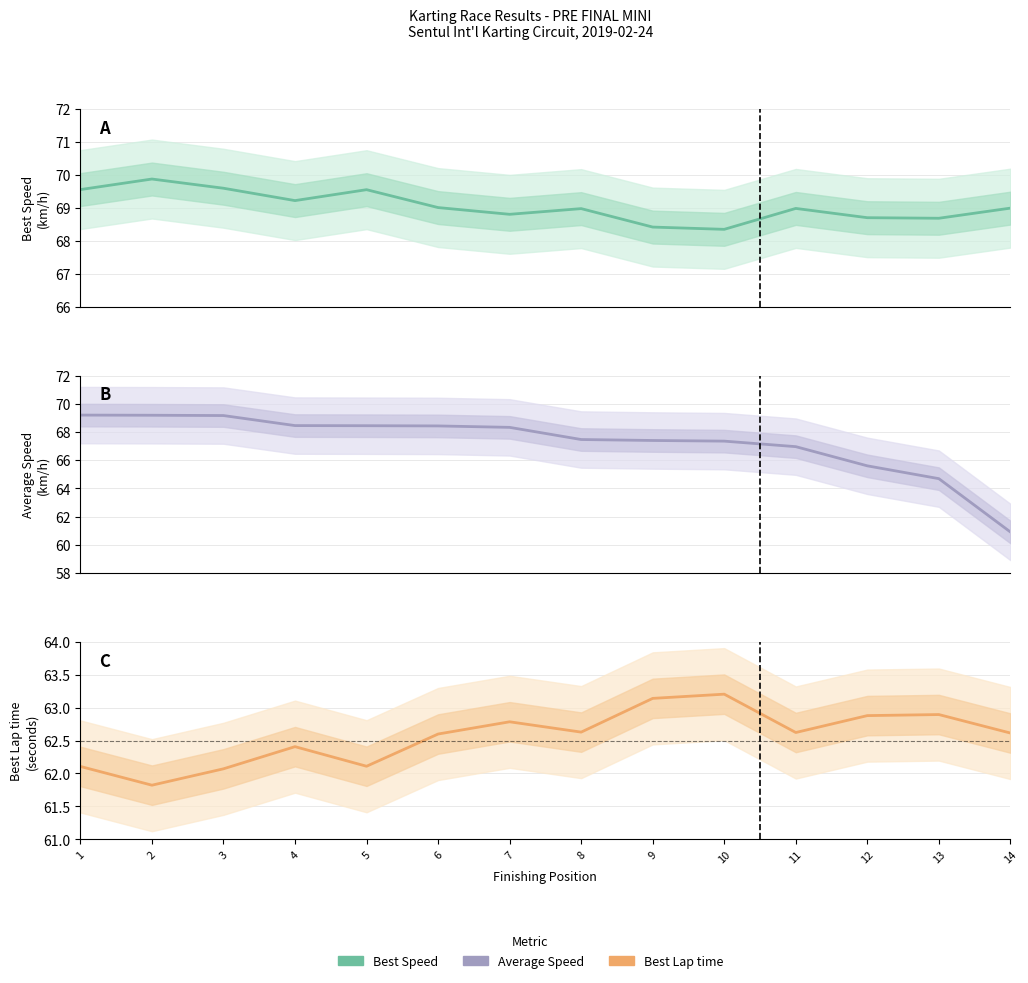

How many interior local peaks does the Best Speed series have?

4